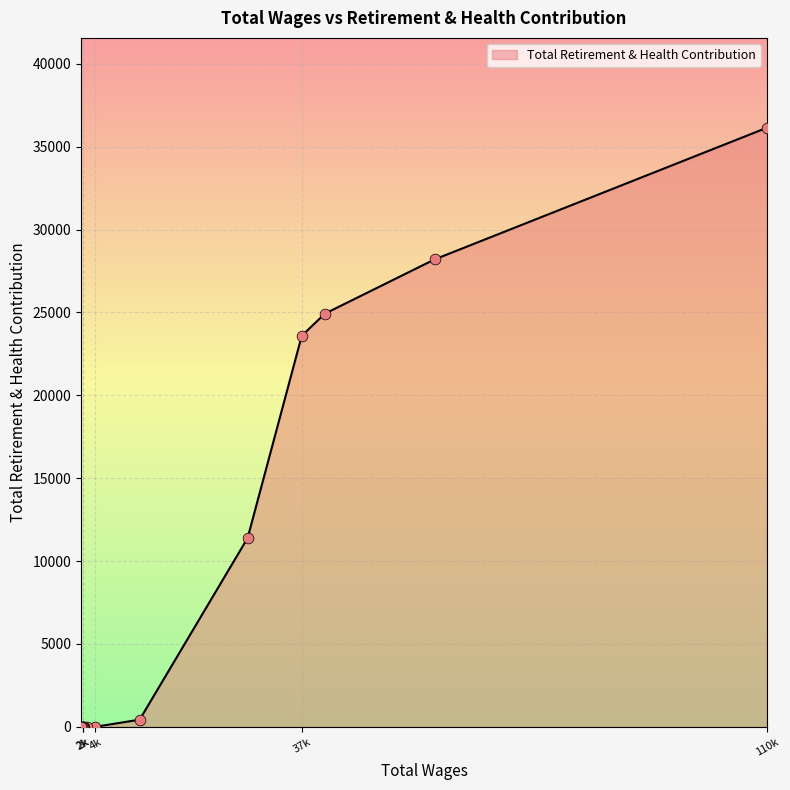

What is the change in value from 37223.0 to 28688.0?

-12202